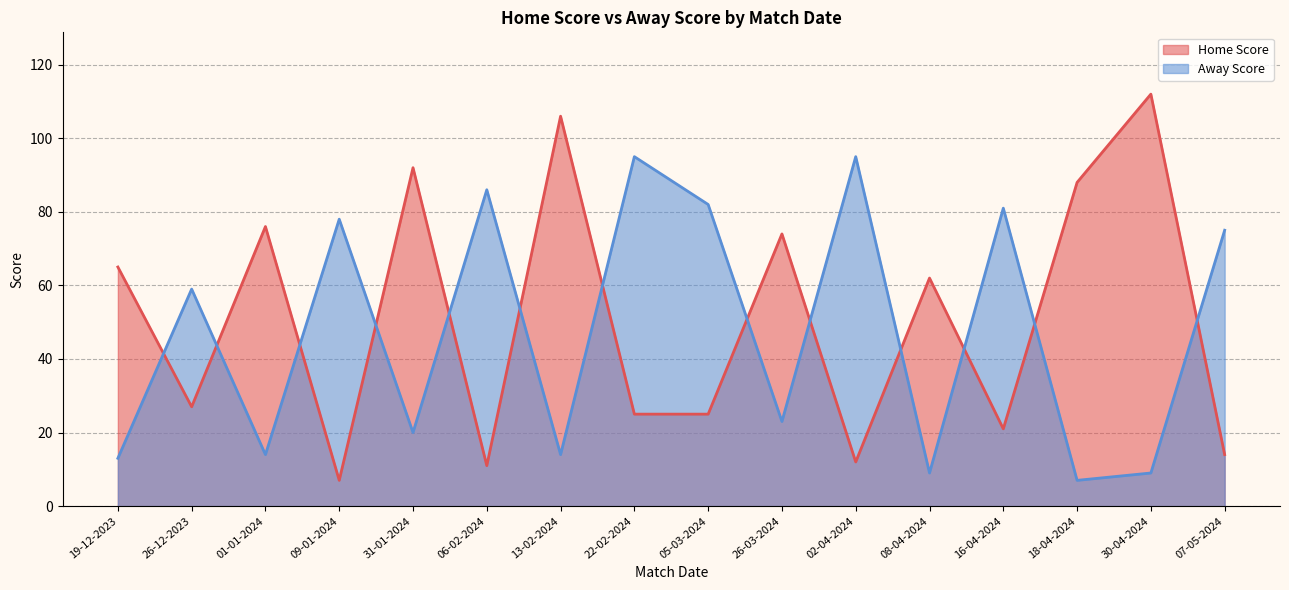

Reading left to right, extract all data points from this chart.

Home Score: 65	27	76	7	92	11	106	25	25	74	12	62	21	88	112	14
Away Score: 13	59	14	78	20	86	14	95	82	23	95	9	81	7	9	75